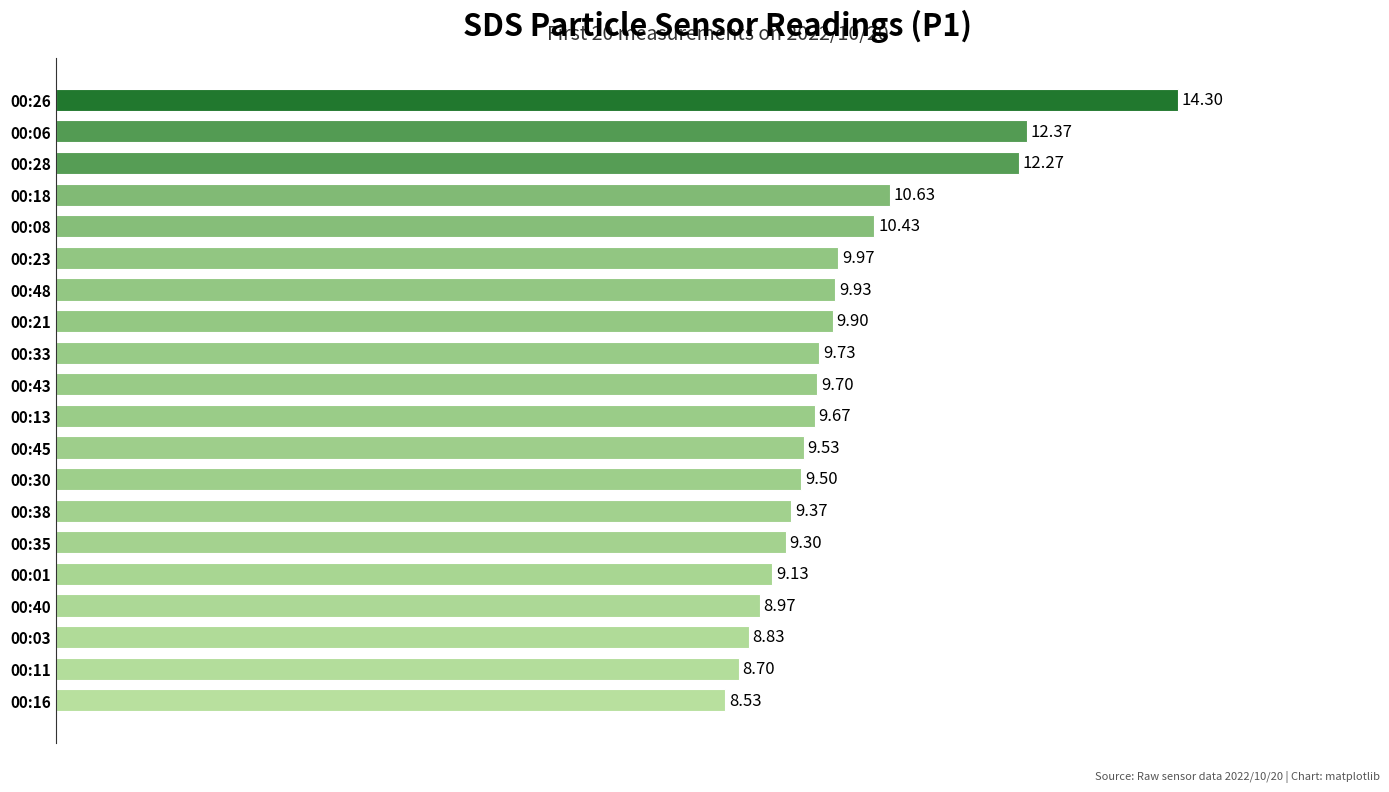

What is the change in value from 00:35 to 00:21?

+0.6